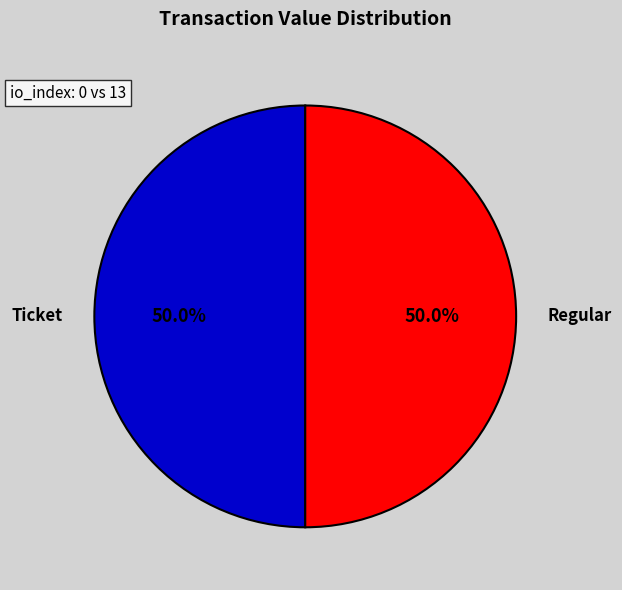

To the nearest percent, what is the difference between the largest and smallest slice percentages?

0%